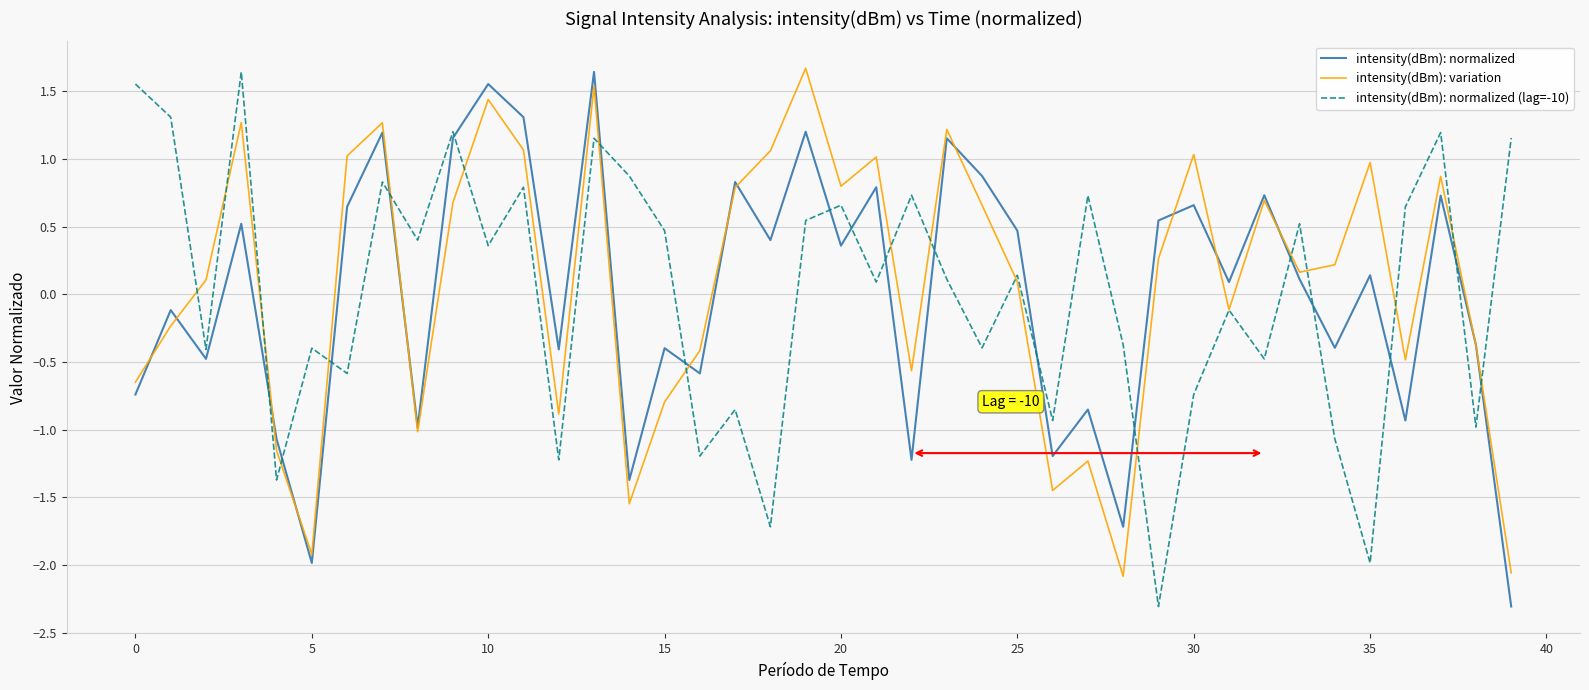

What is the minimum value shown in the chart?

-2.3